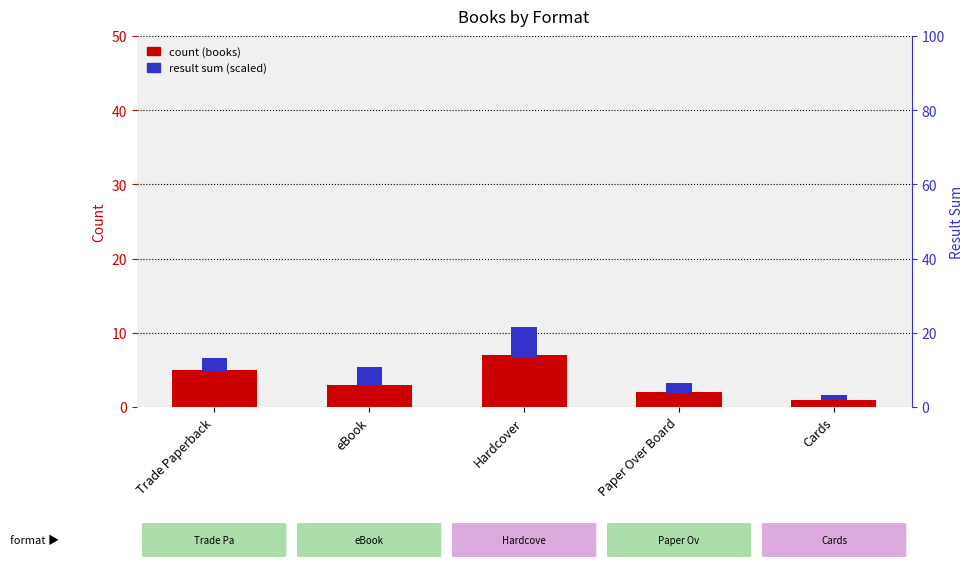

What is the maximum value for result sum (scaled)?

4.1